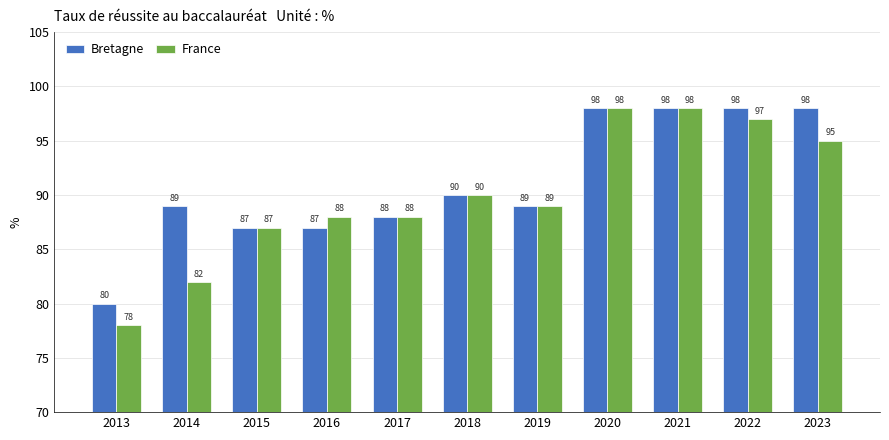

Which series has the largest range (max minus min)?

France